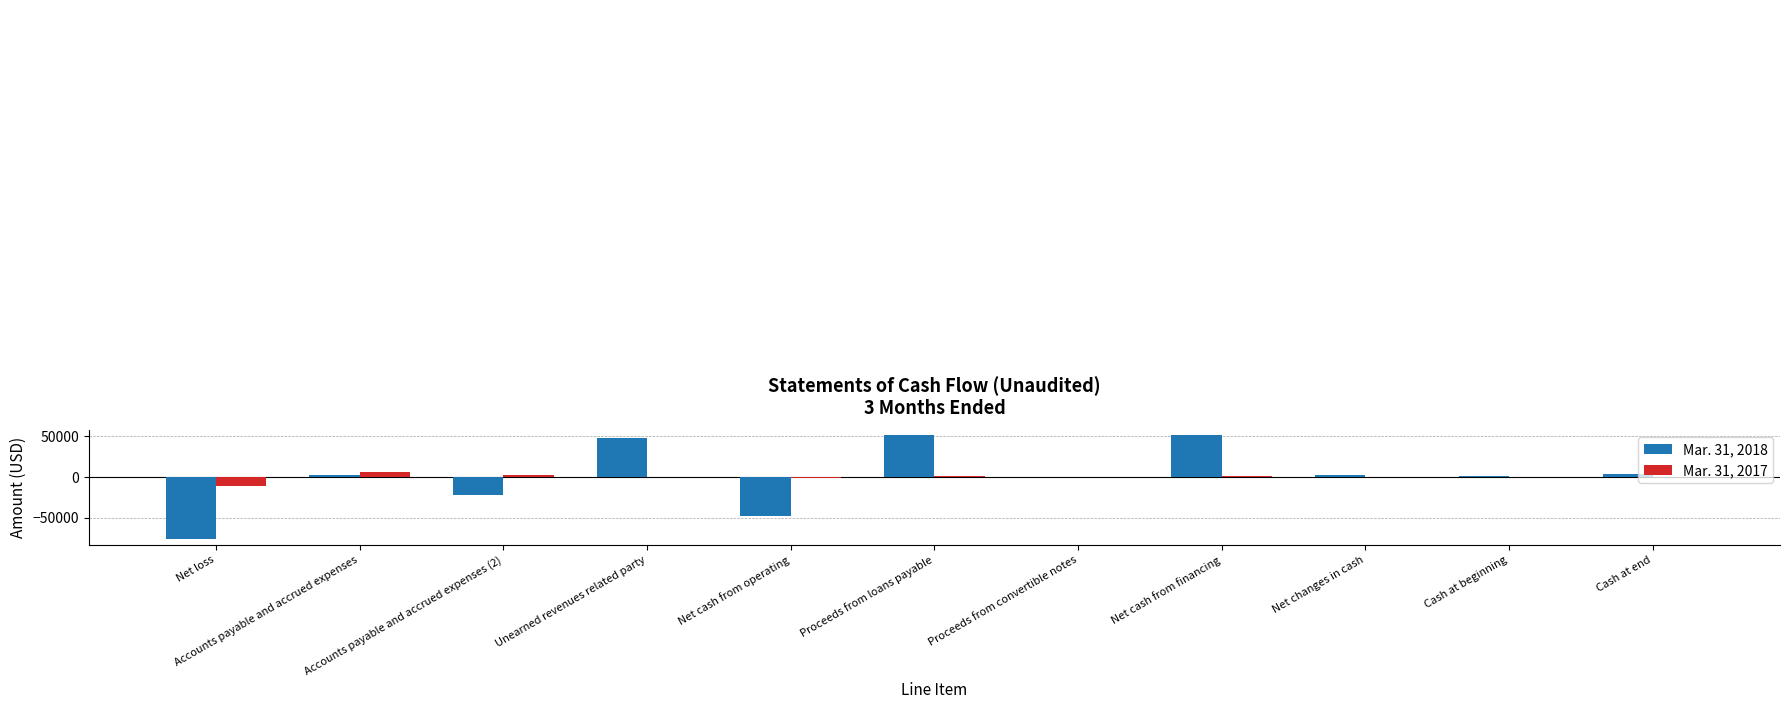

Which series has the largest total across all categories?

Mar. 31, 2018